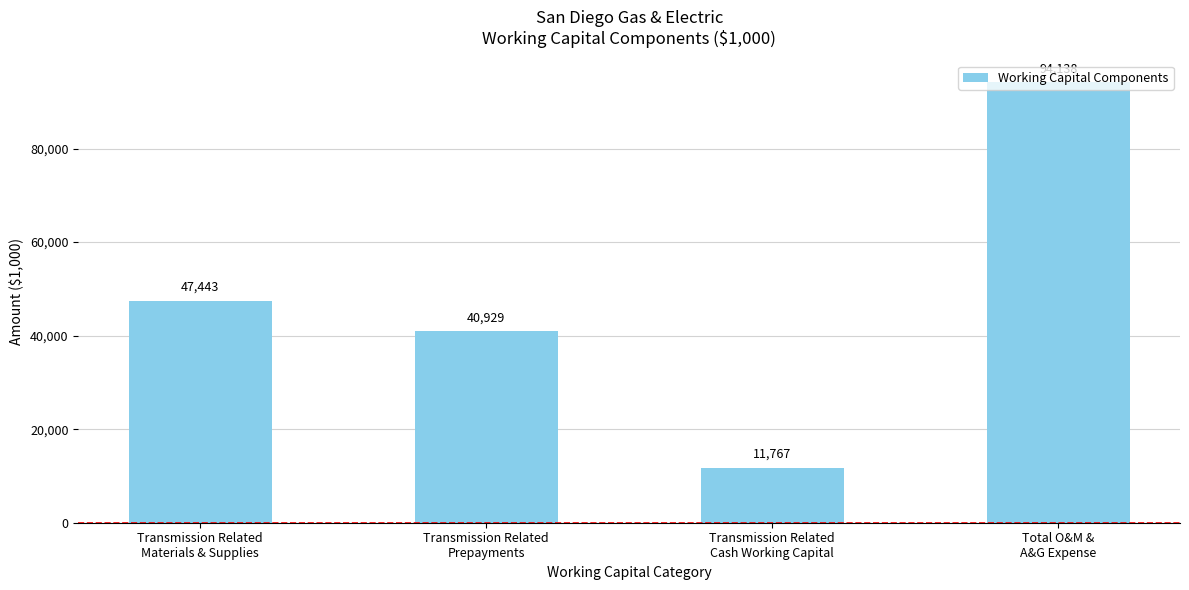

Is it true that the value at Transmission Related
Cash Working Capital is 11767.3?

True